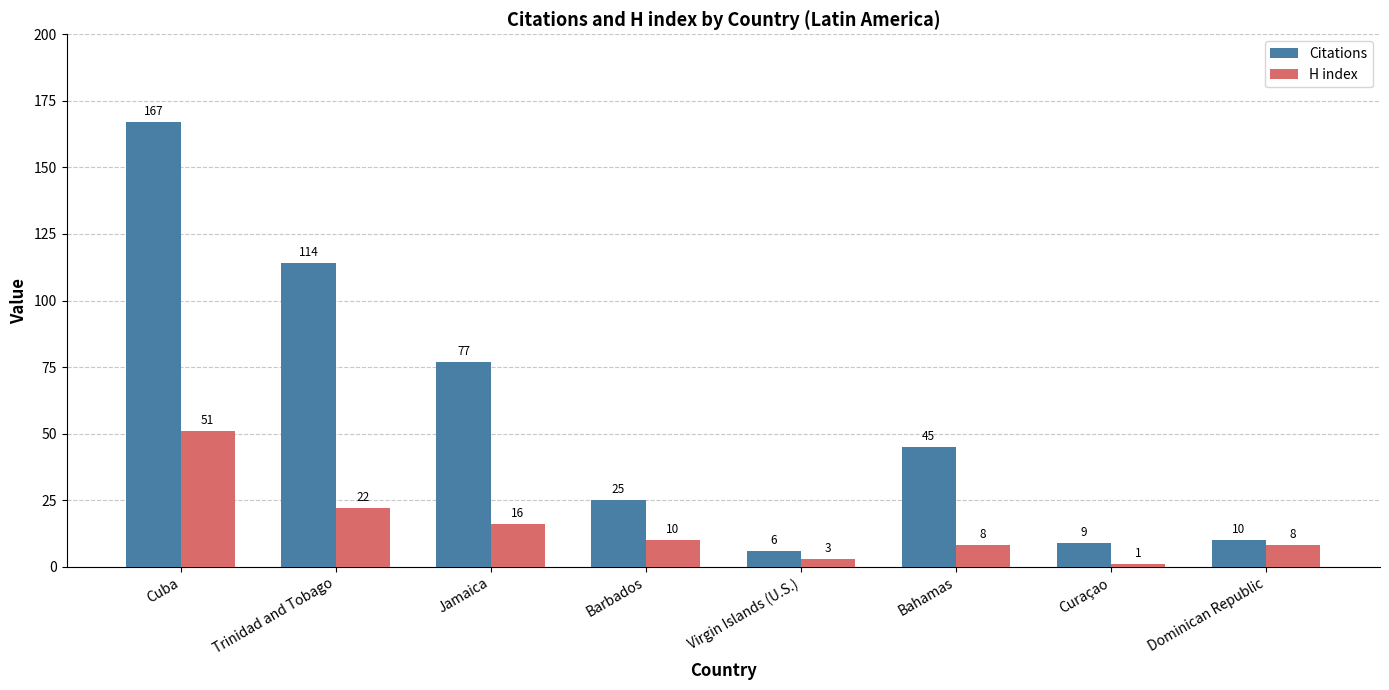

How many categories are shown in the chart?

8